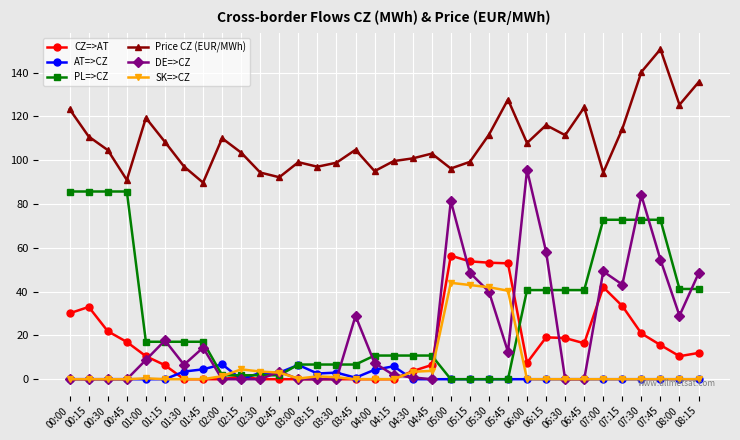

Is the value of SK=>CZ at 05:45 greater than the value of AT=>CZ at 05:45?

Yes